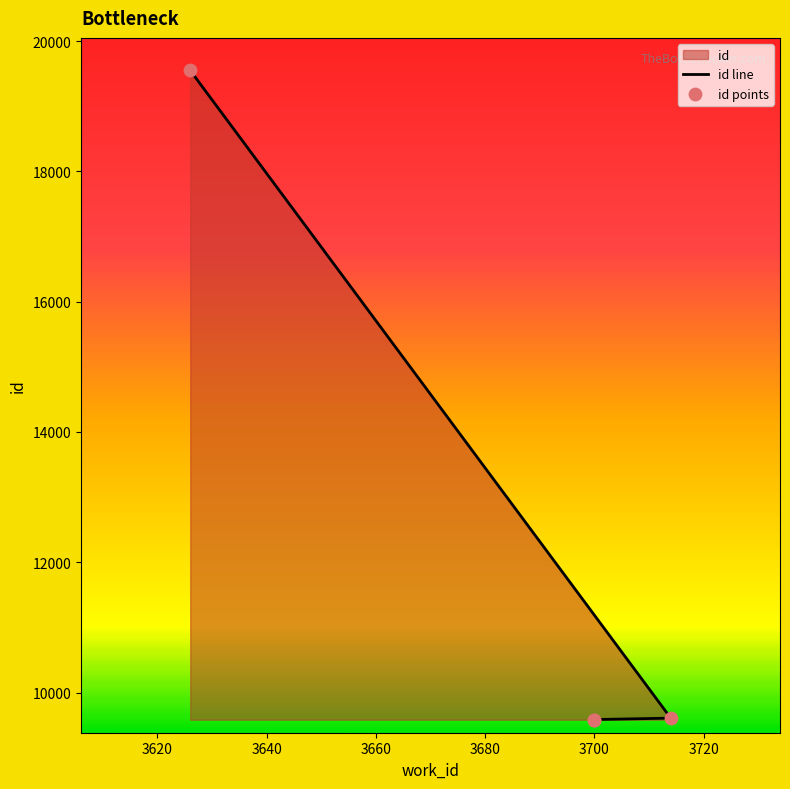

What is the ratio of the value at 3714 to the value at 3626?

0.5